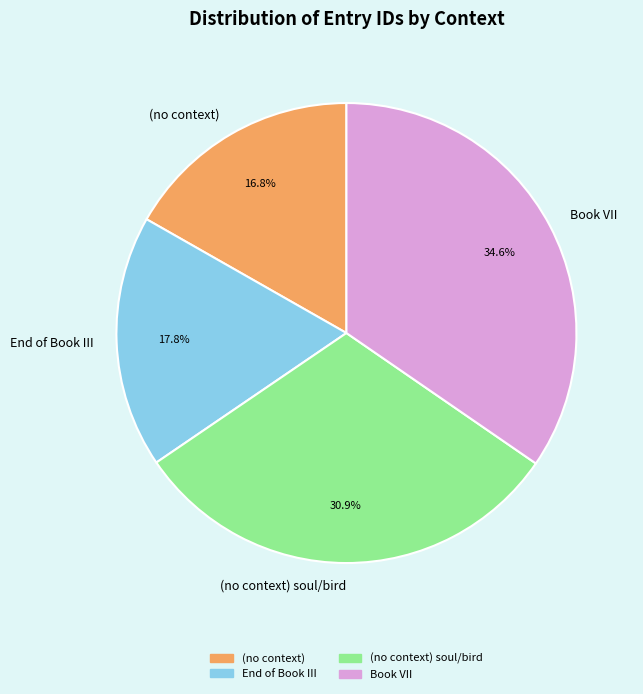

Which slice is the smallest?

(no context)